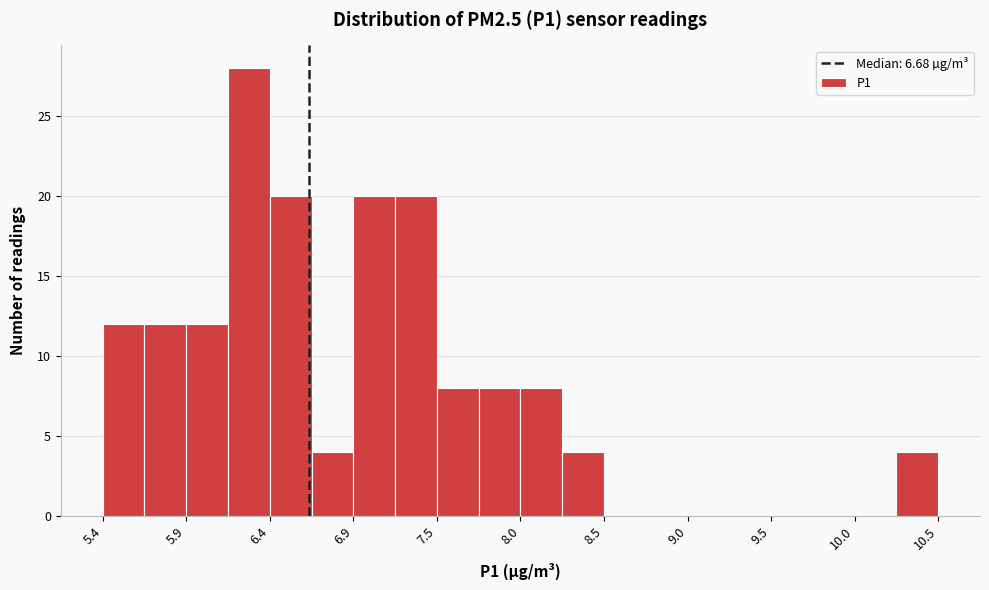

Around what value on the x-axis is the tallest bar? Give the approximate position of its centre, as read against the axis.

6.3